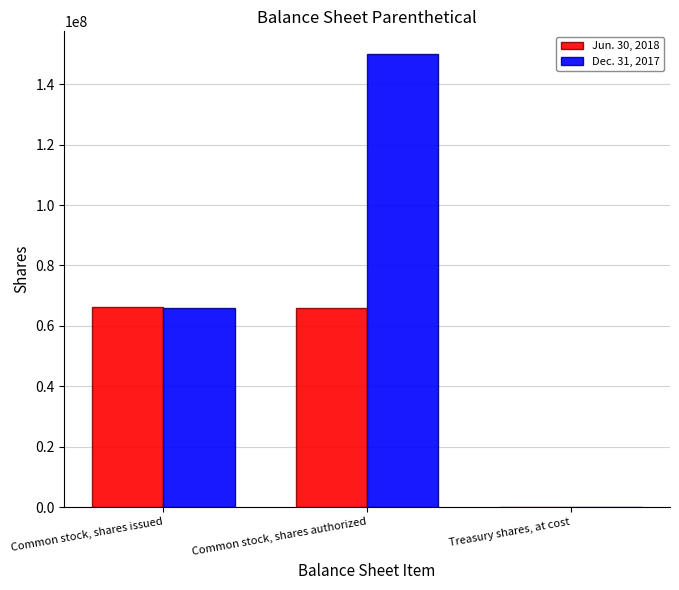

Which series has the largest total across all categories?

Dec. 31, 2017